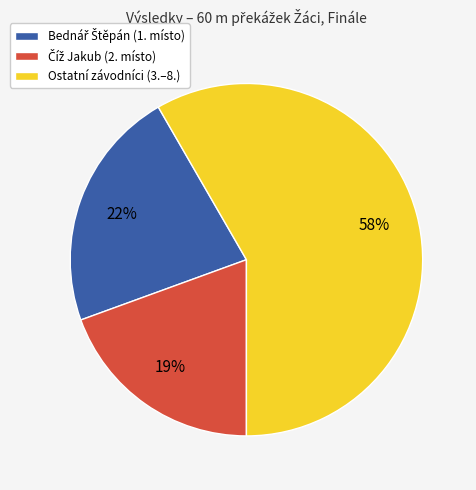

To the nearest percent, what is the difference between the largest and smallest slice percentages?

39%